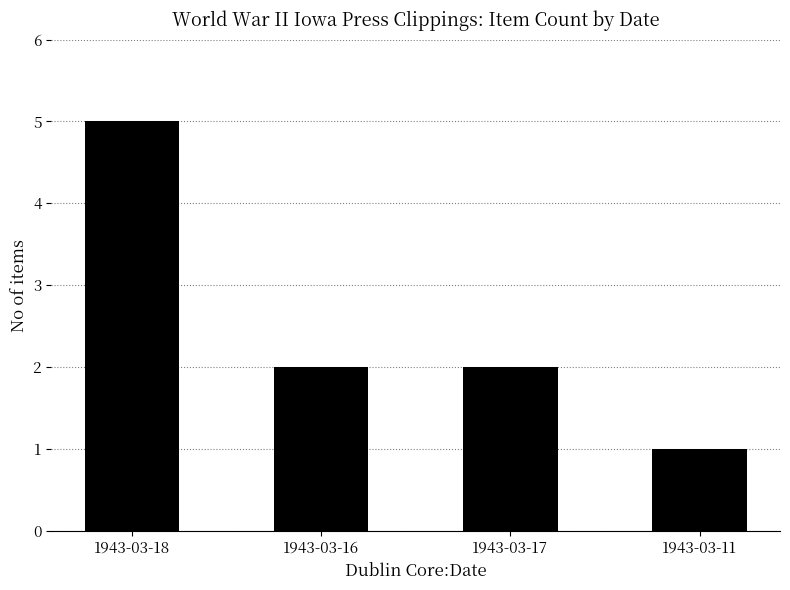

Which label corresponds to the smallest value in the chart?

1943-03-11